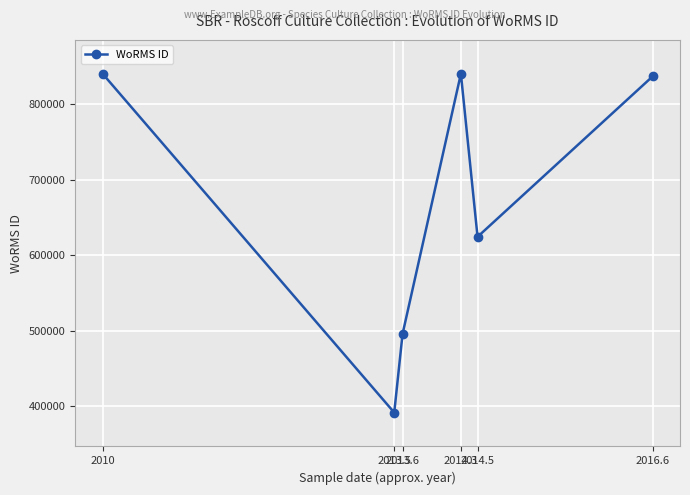

True or false: there are more than 2 points higher than both neighbors.

False